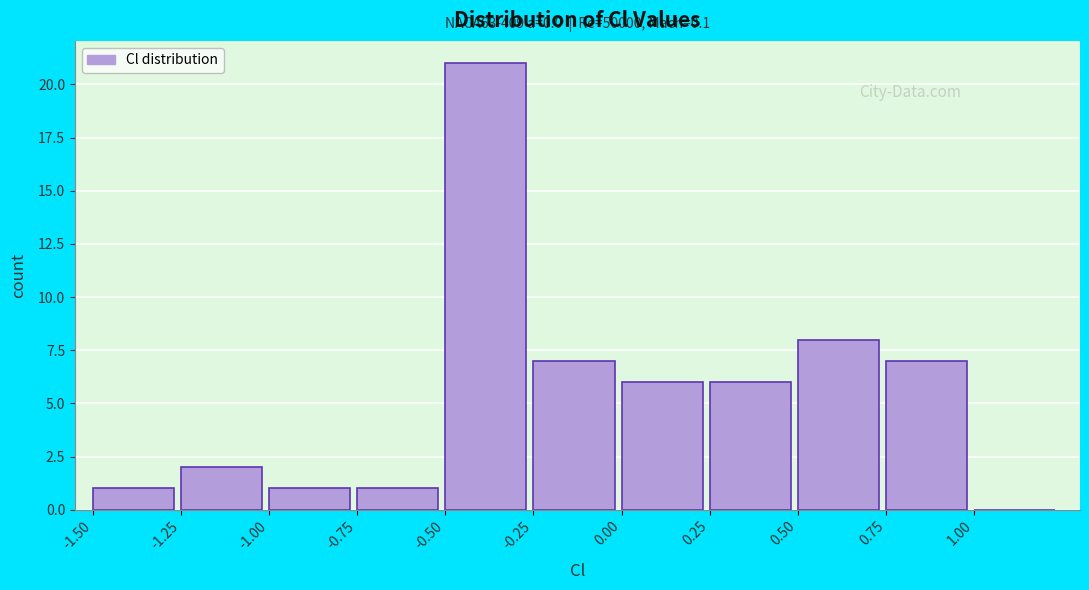

Over which range of the x-axis is the bar tallest?

-0.50 to -0.25